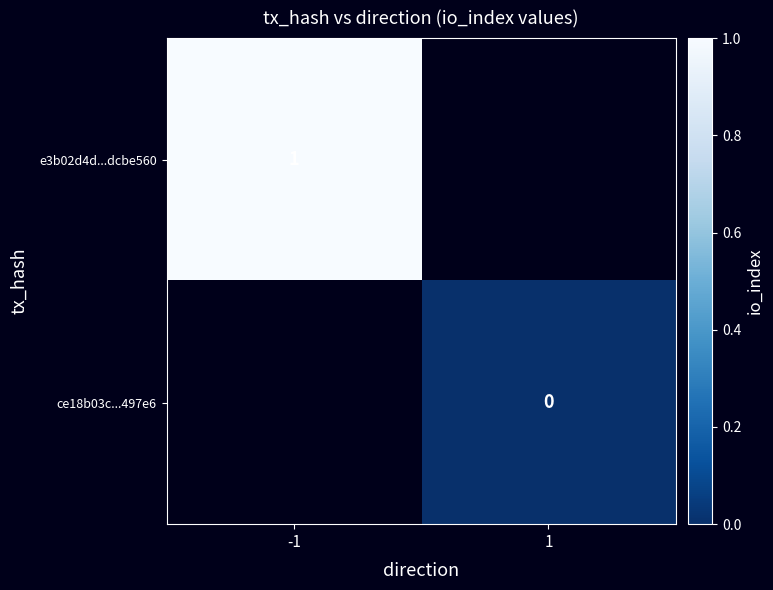

The value of e3b02d4d...dcbe560 at -1 is 1. True or false?

True